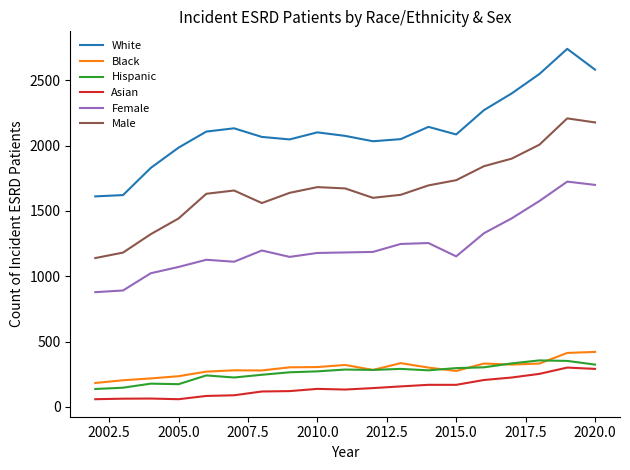

How many data points in Male are less than 1656?

9